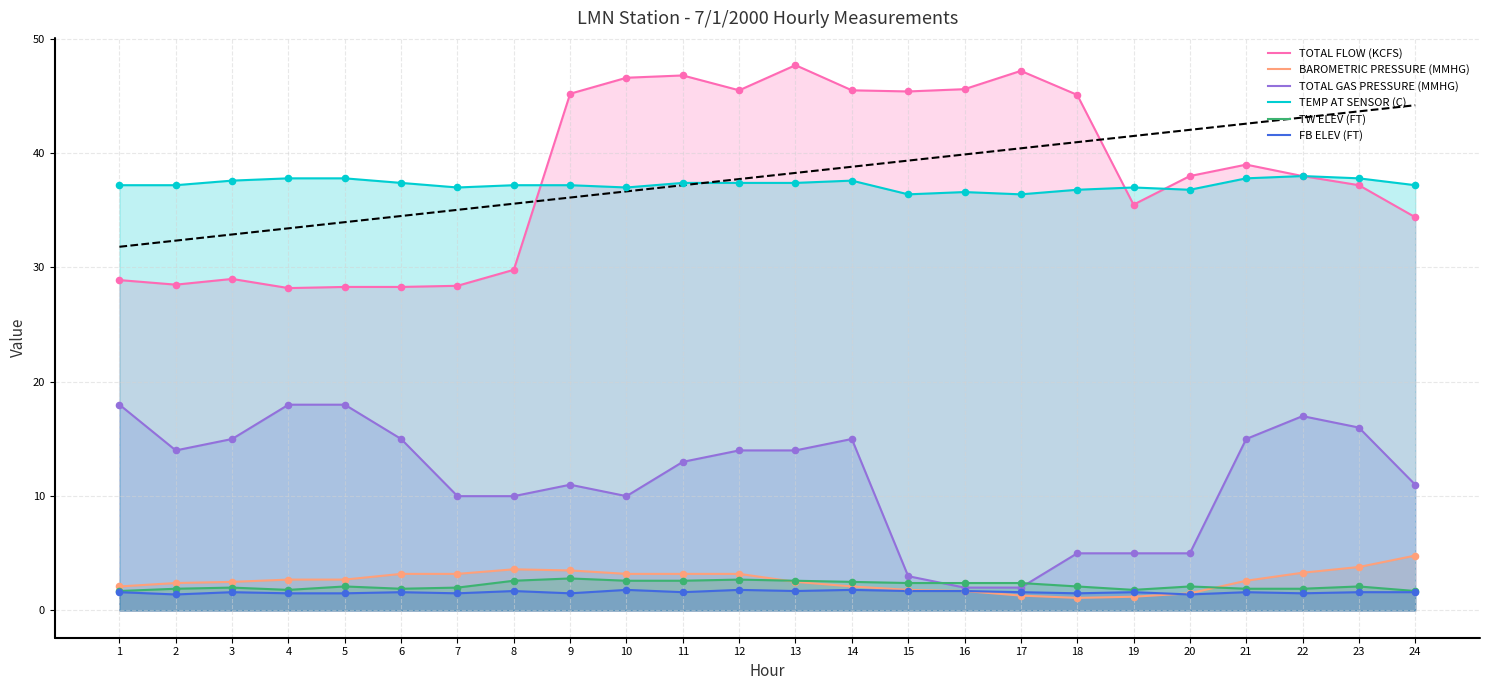

What is the total value across all series at 12?

104.6